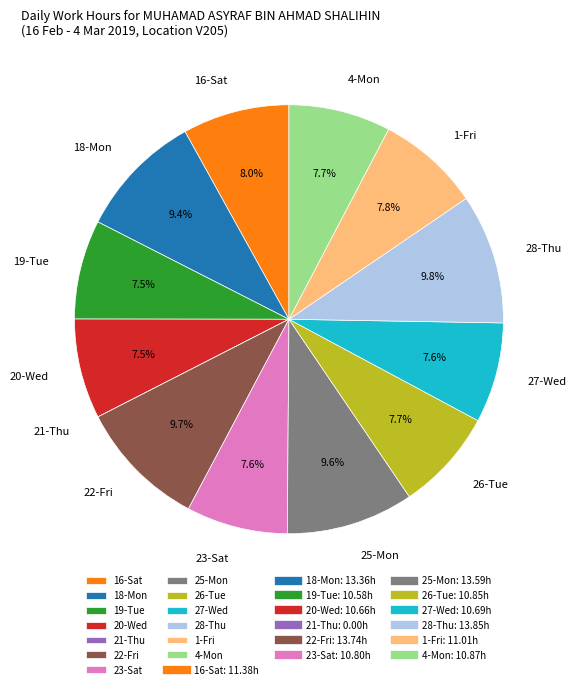

Is there a majority slice in this chart?

No